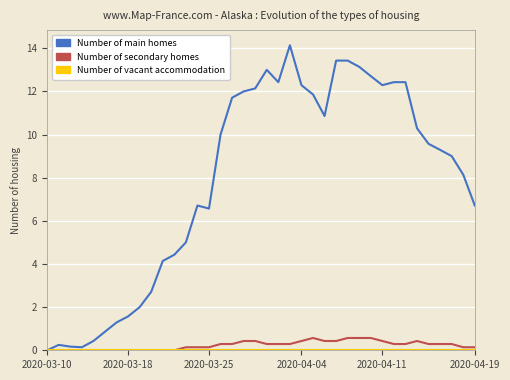

Which series has the largest range (max minus min)?

Number of main homes